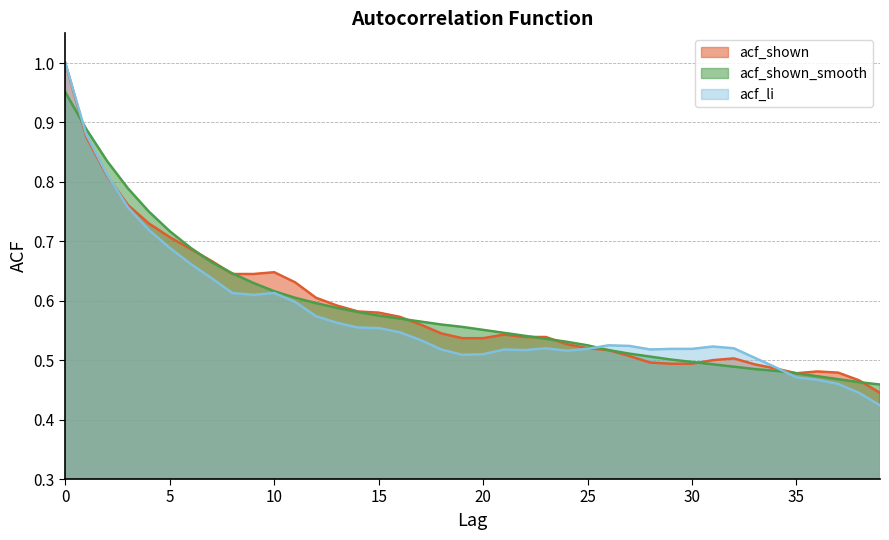

Which has a higher value, 36 or 24?

24